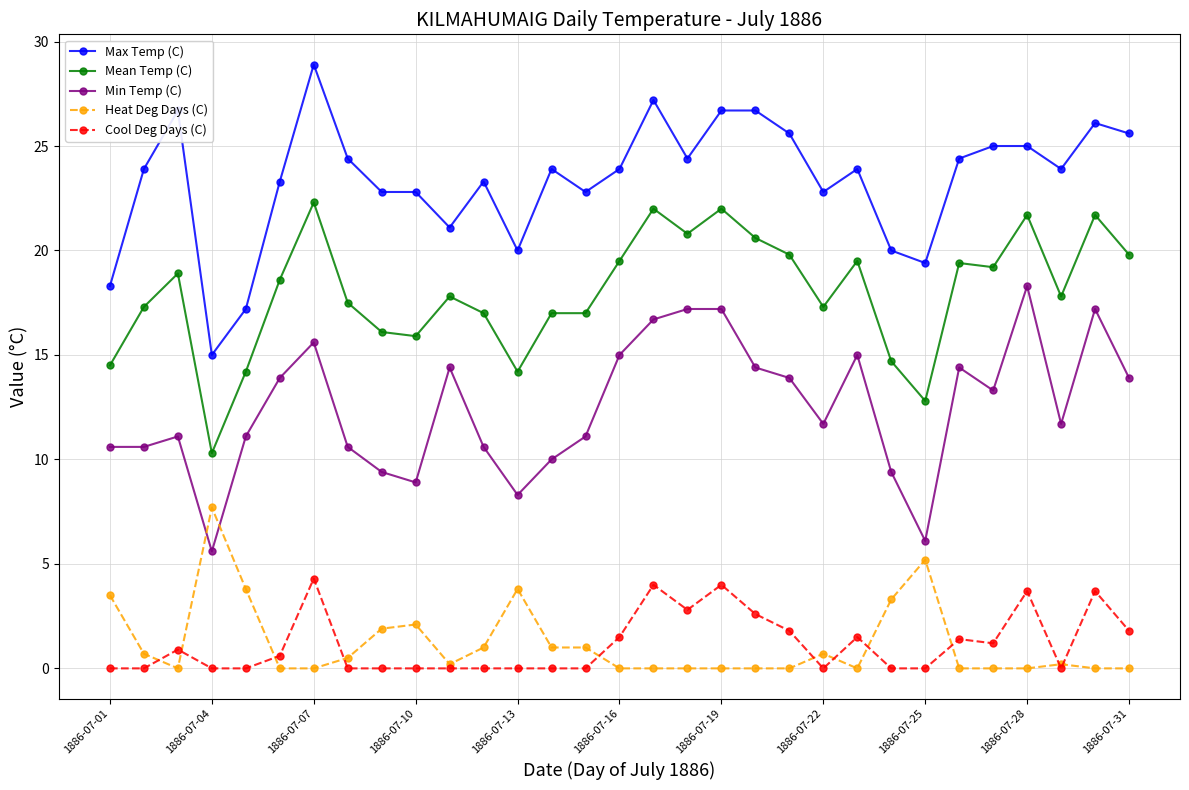

Which series has the largest total across all categories?

Max Temp (C)